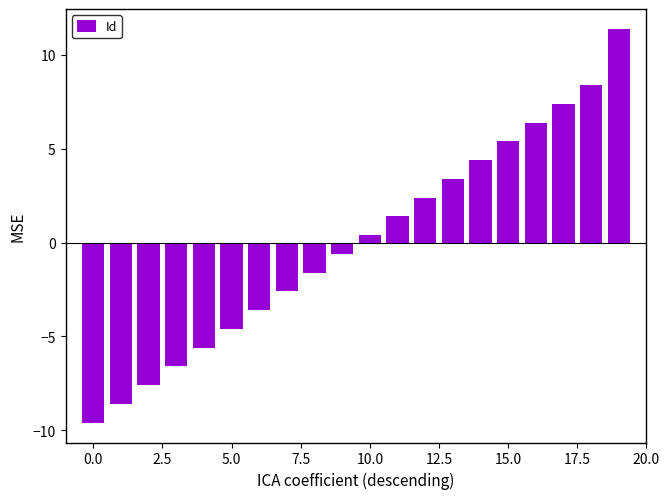

What is the value of the 12th bar from the left?

1.4